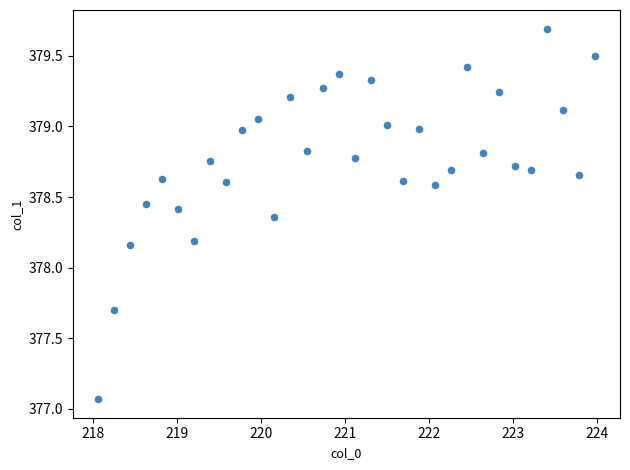

What is the range of Y values (max minus min)?

2.6